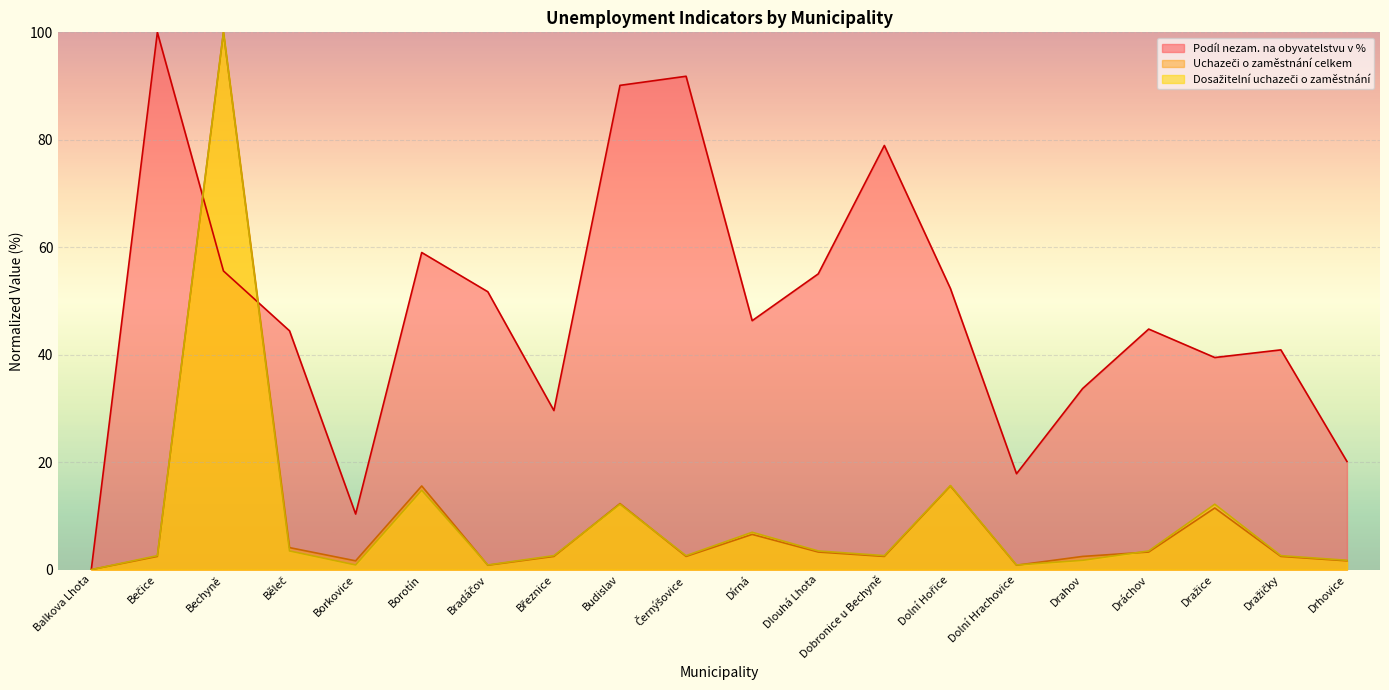

What is the difference between the second highest and second lowest values in the Dosažitelní uchazeči o zaměstnání series?

14.8